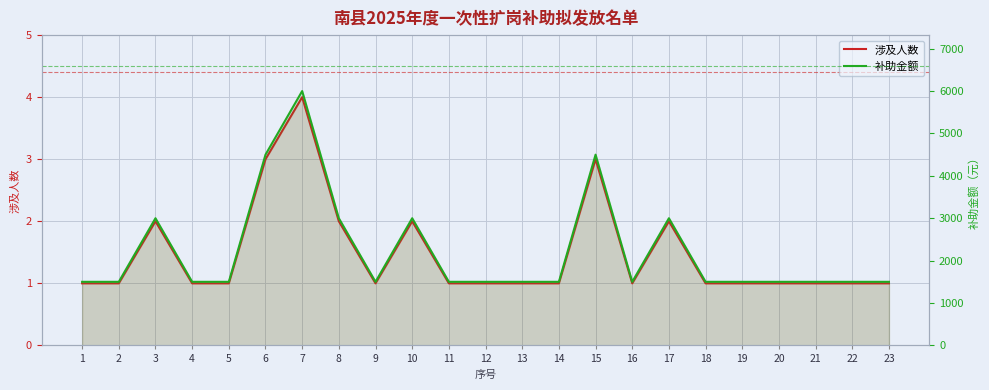

What value does the 涉及人数 series have at 23?

1